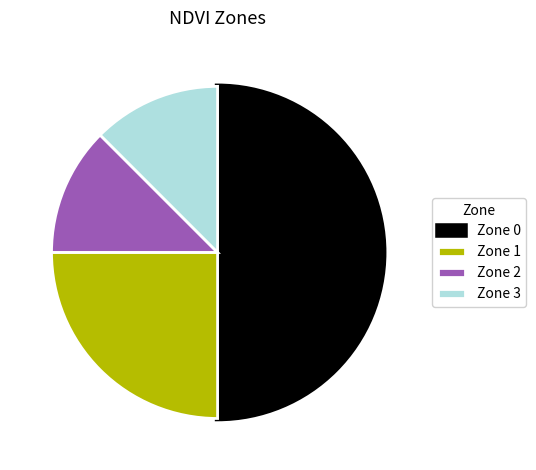

Between Zone 0 and Zone 2, which is larger?

Zone 0